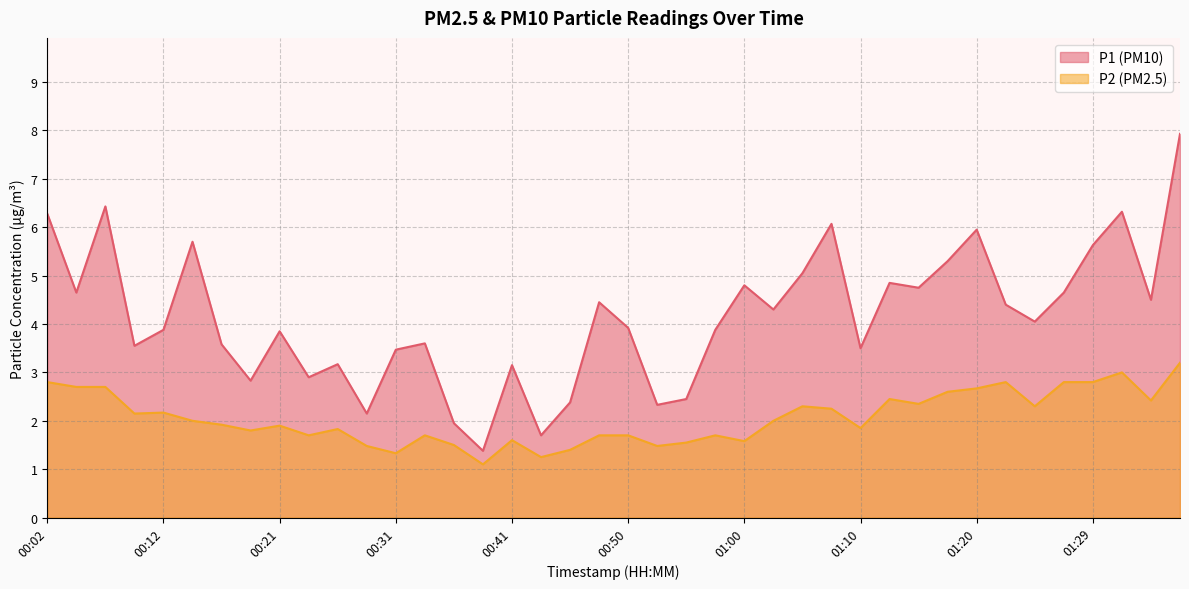

What is the highest value of the P2 series?

3.2